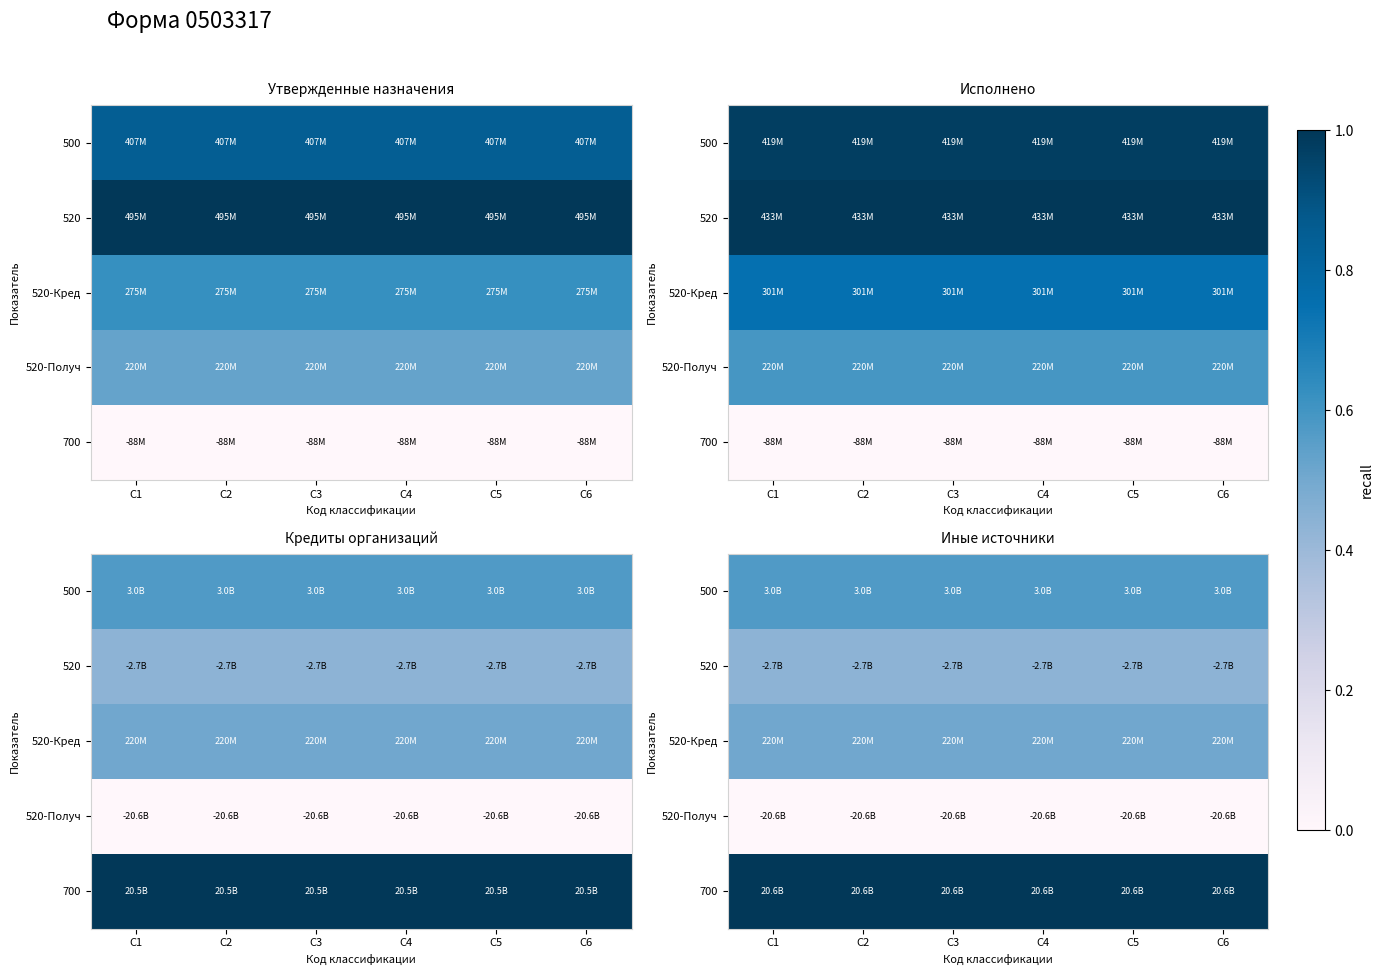

True or false: 700 has a value of 1.8 at C6.

False